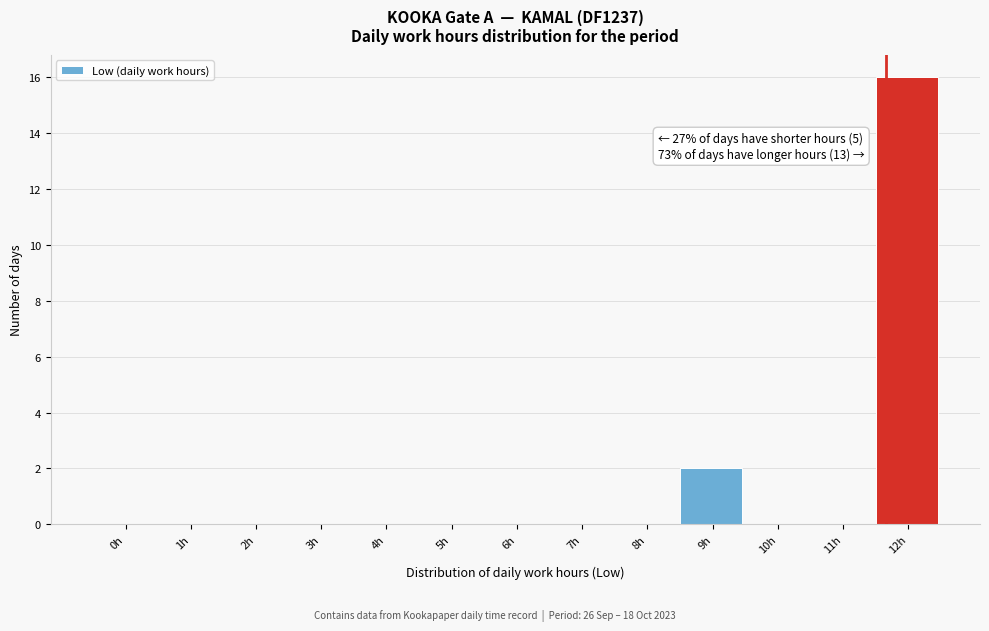

Reading left to right, transcribe all the data shown in this chart.

0h=0	1h=0	2h=0	3h=0	4h=0	5h=0	6h=0	7h=0	8h=0	9h=2	10h=0	11h=0	12h=16